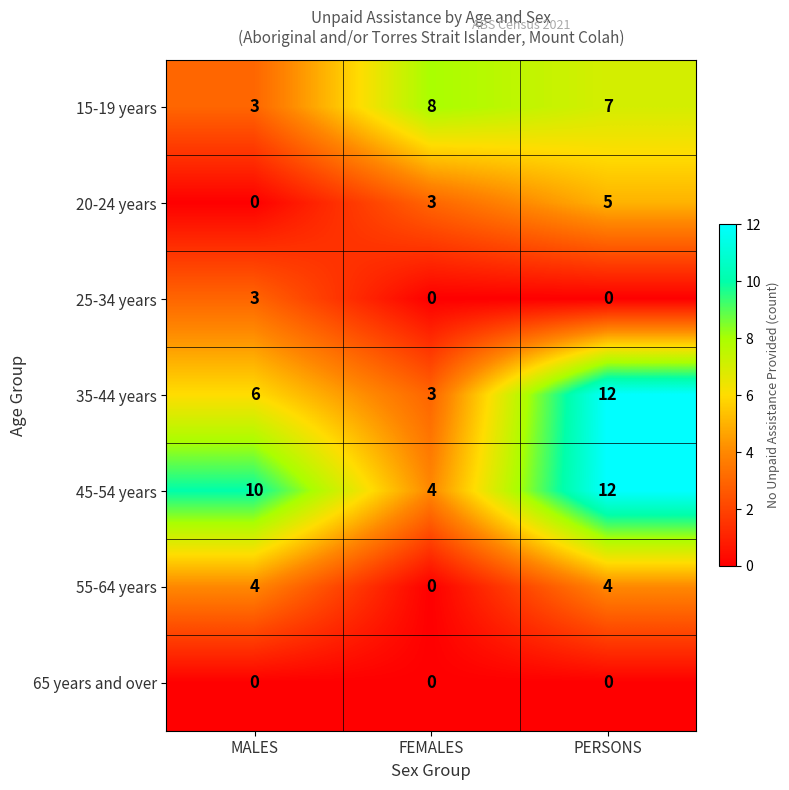

Which category has the highest value across all series?

PERSONS